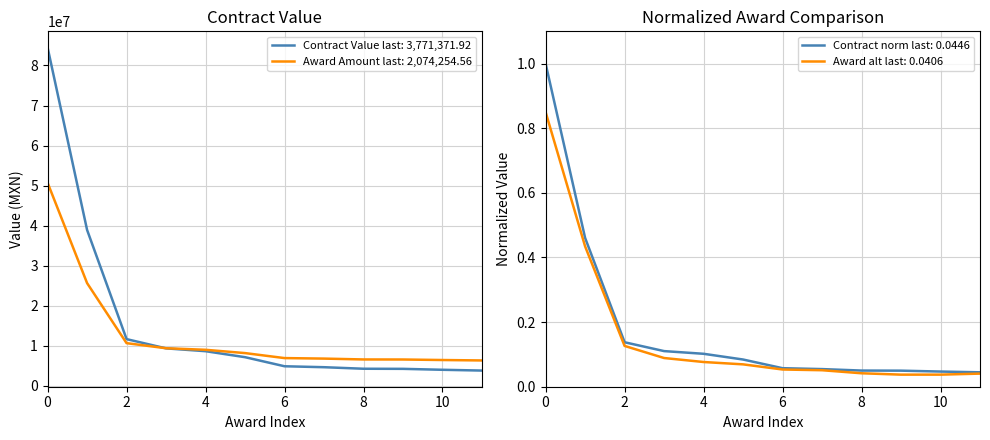

Does the chart have visible grid lines?

Yes